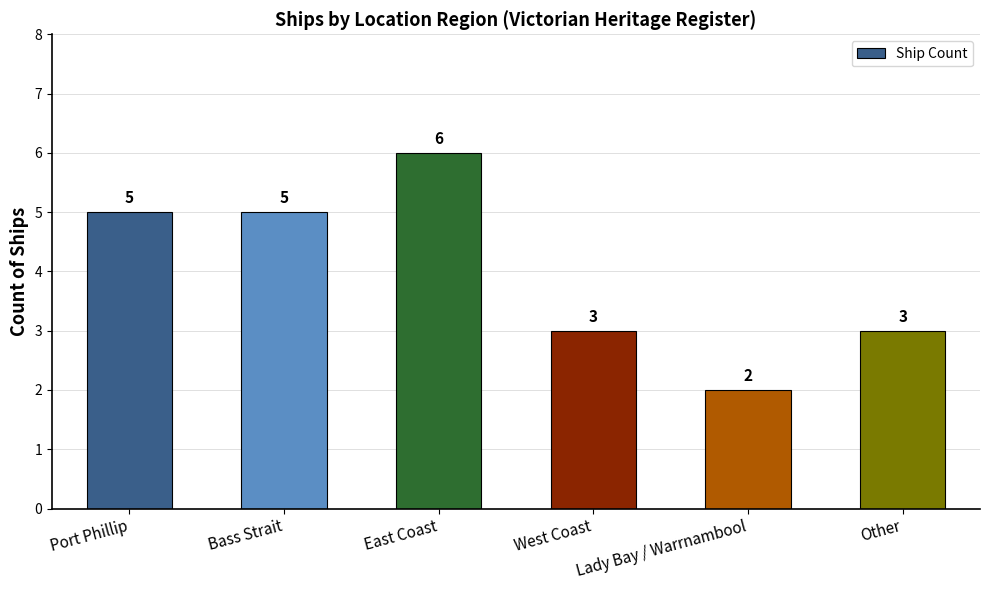

What is the maximum value shown in the chart?

6